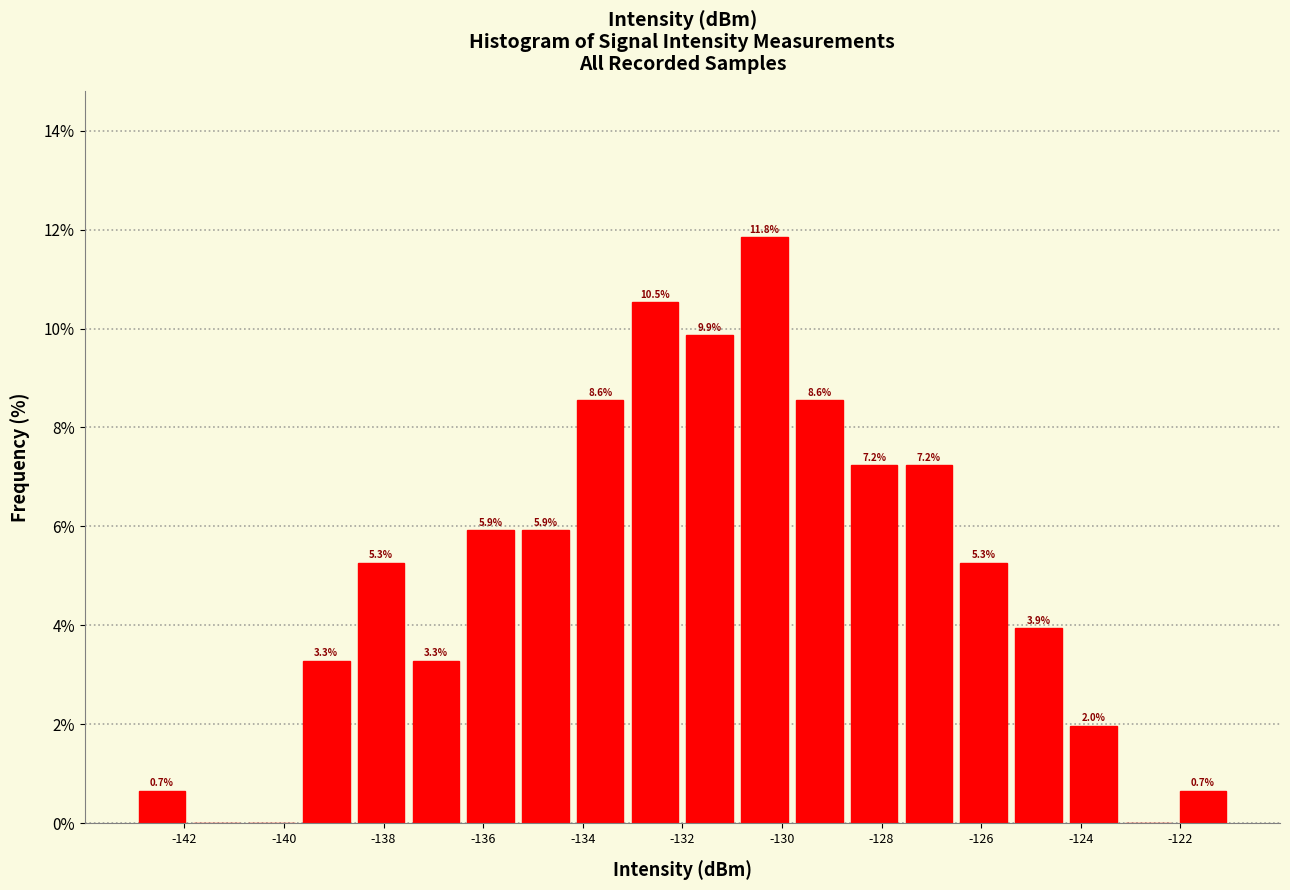

Which range on the x-axis has the tallest bar?

-130.9 to -129.8